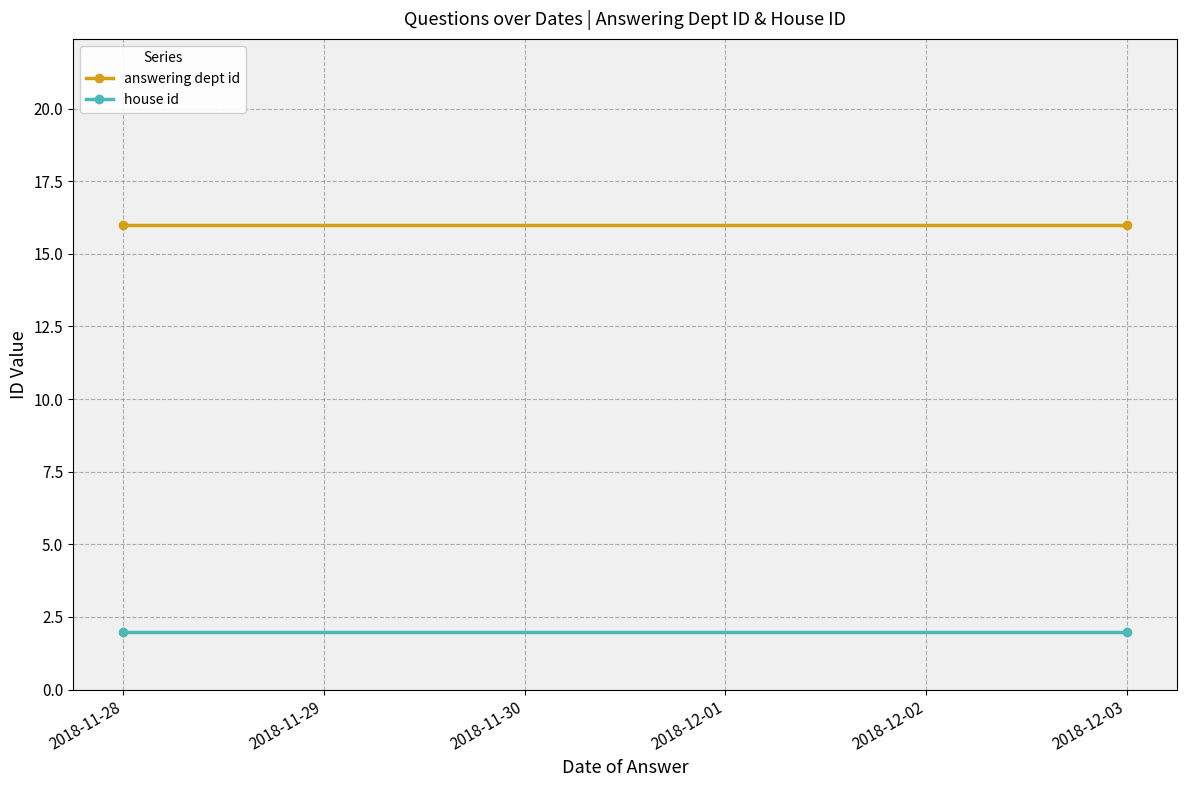

The value of answering dept id at 2018-11-28 is 16. True or false?

True